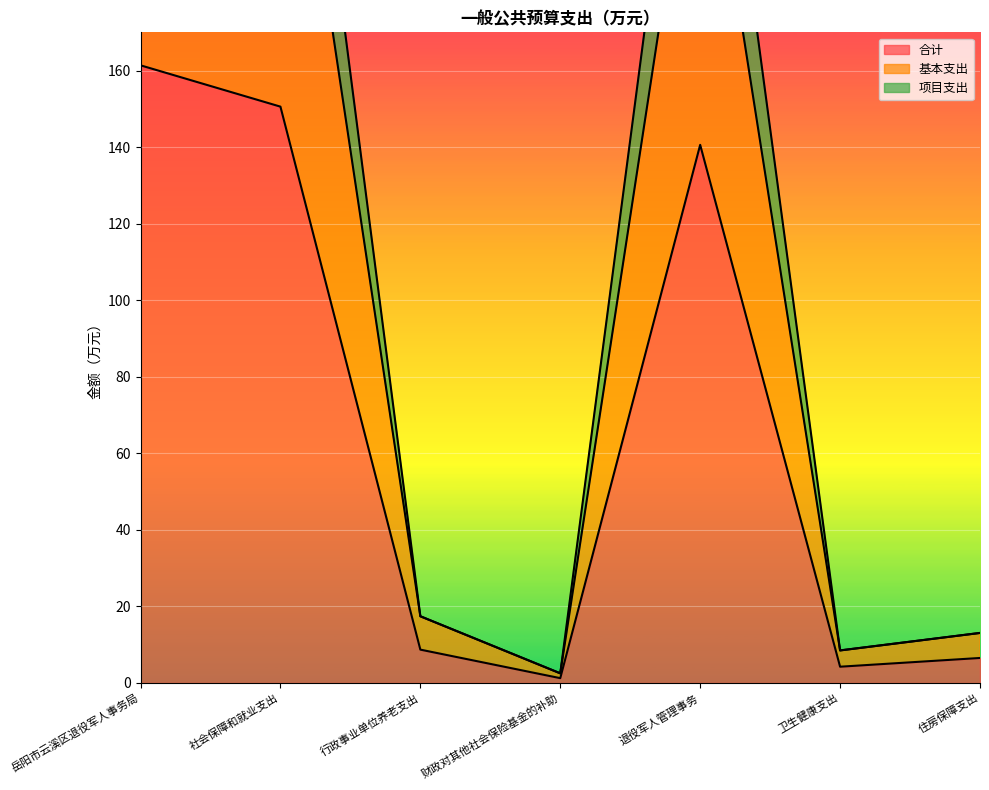

What is the label of the 3rd point from the right?

退役军人管理事务